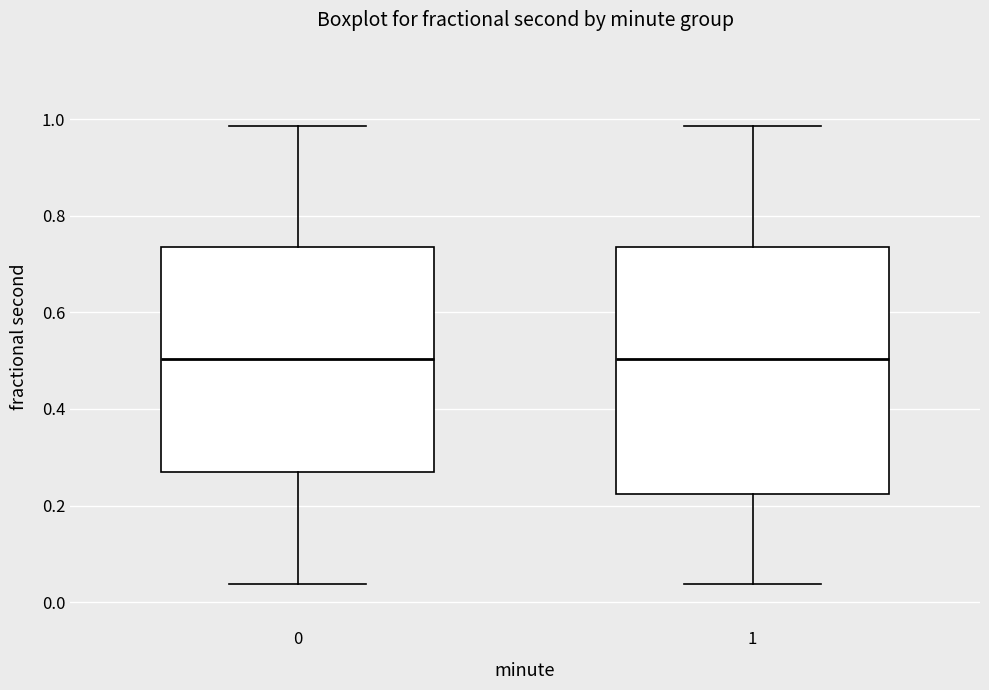

Reading left to right, transcribe this box plot: for each box, give where its median line is, the range the box spans, and where its two whiskers end, as read against the y-axis. The values are not printed on the chart, so give them approximately, as read against the axis.

0: median 0.50, box 0.26 to 0.74, whiskers 0.04 to 0.98
1: median 0.50, box 0.22 to 0.74, whiskers 0.04 to 0.98